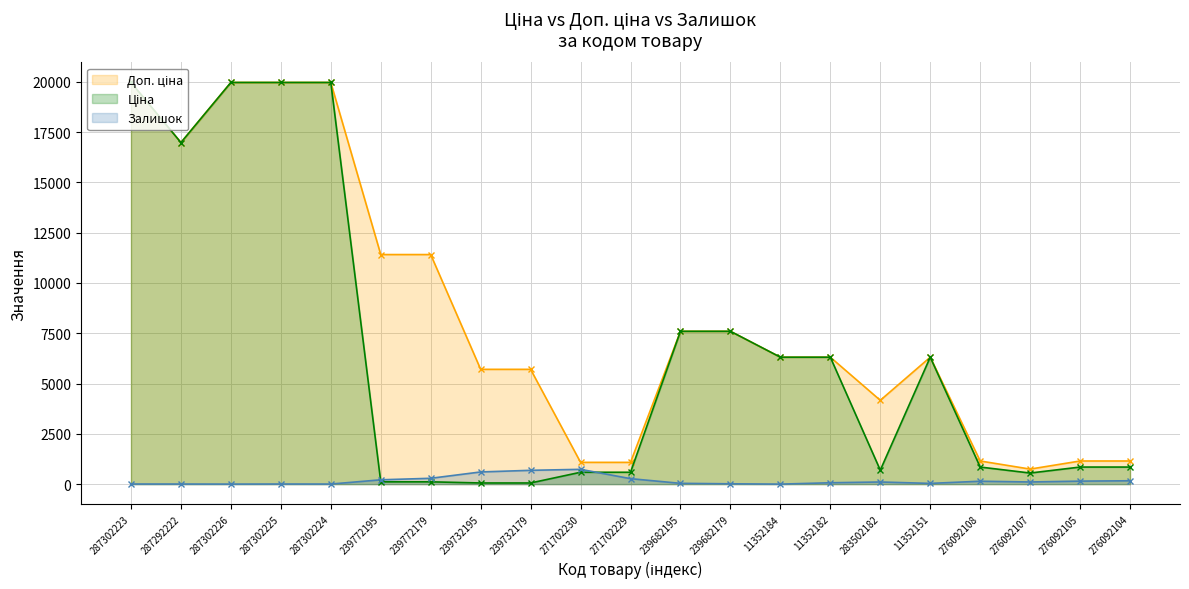

Which series has the largest total across all categories?

Доп. ціна